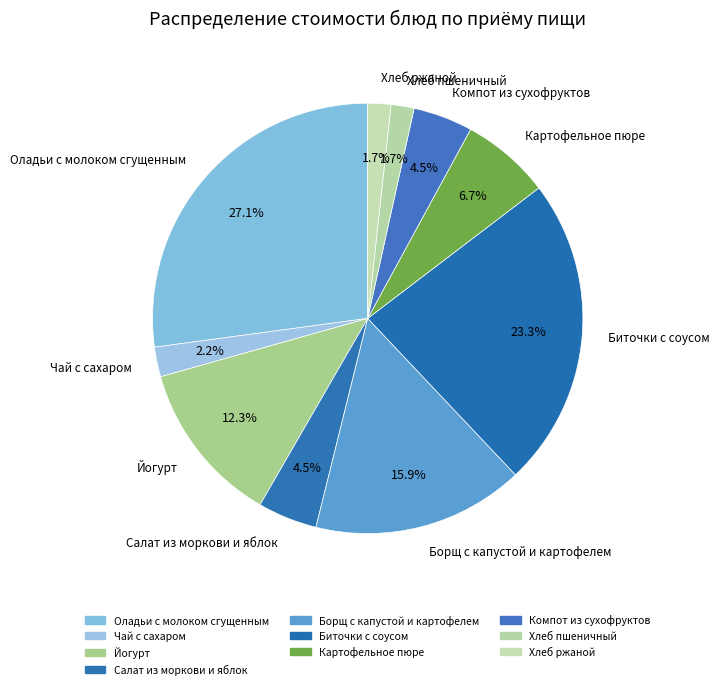

To the nearest percent, what portion does Чай с сахаром represent?

2%